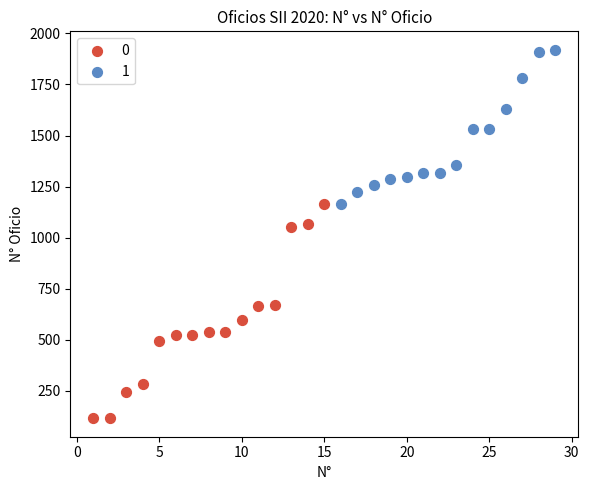

Which series has the widest spread of Y values?

0